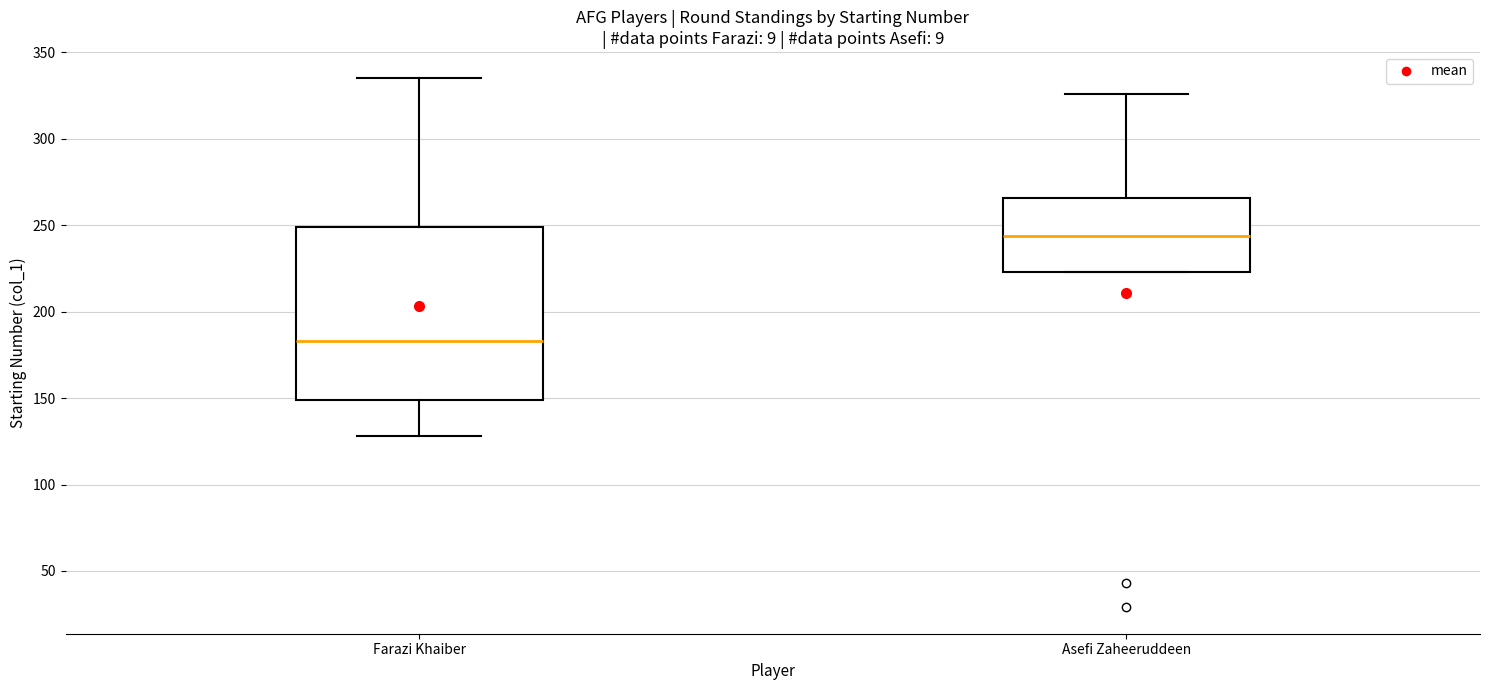

Reading left to right, transcribe this box plot: for each box, give where its median line is, the range the box spans, and where its two whiskers end, as read against the y-axis. The values are not printed on the chart, so give them approximately, as read against the axis.

Farazi Khaiber: median 185, box 150 to 250, whiskers 130 to 335
Asefi Zaheeruddeen: median 245, box 225 to 265, whiskers 225 to 325